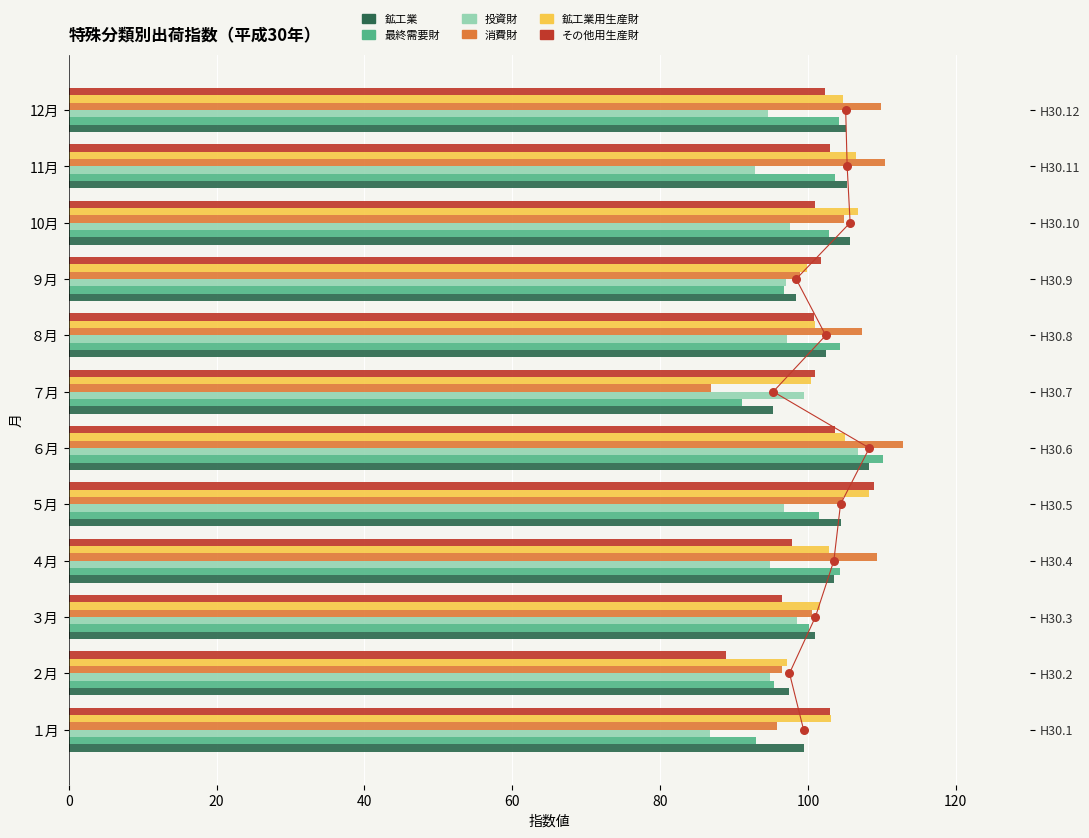

Which series contains the highest Y value?

消費財